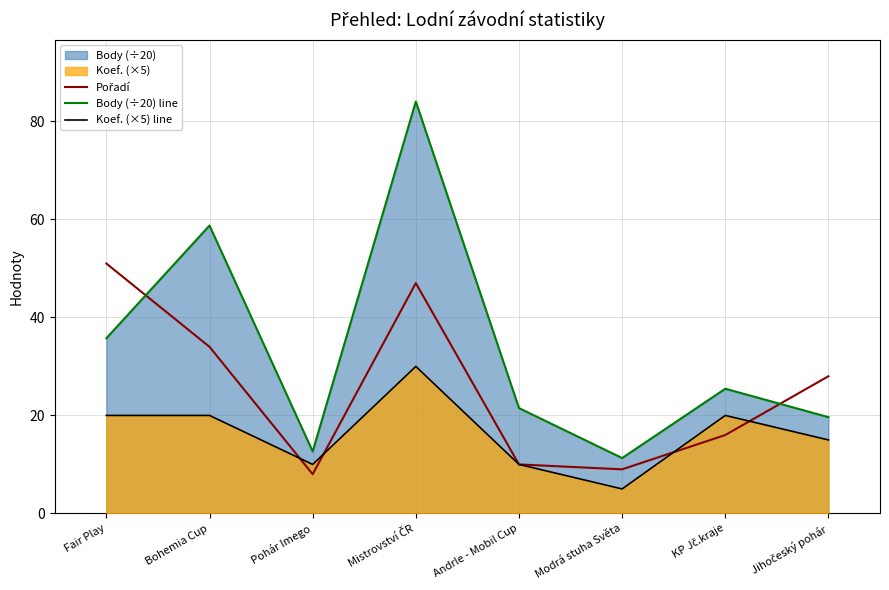

Which has a higher value, Modrá stuha Světa or Pohár Imego?

Modrá stuha Světa